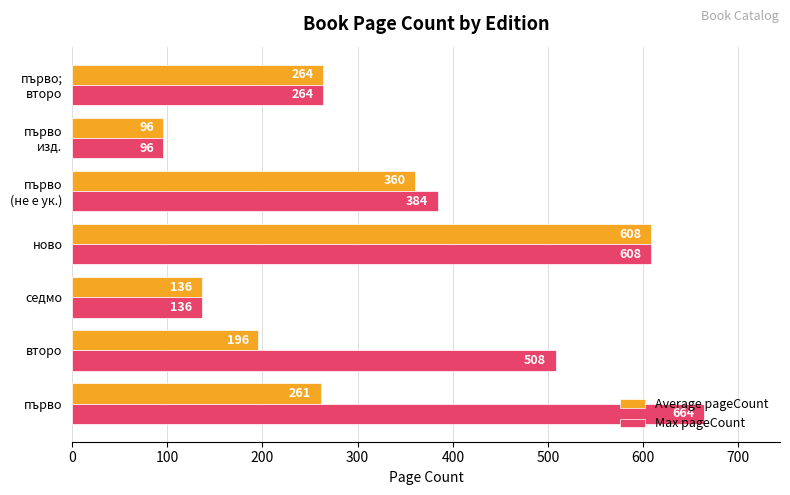

At which label is Average pageCount closest to 352?

първо
(не е ук.)